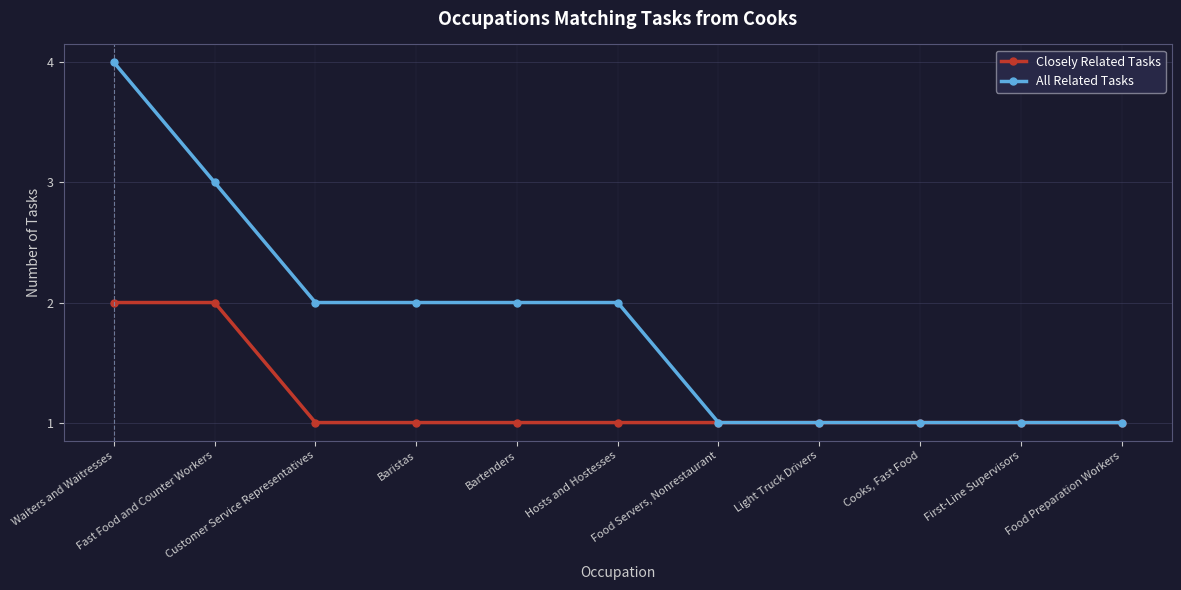

What is the highest value of the All Related Tasks series?

4